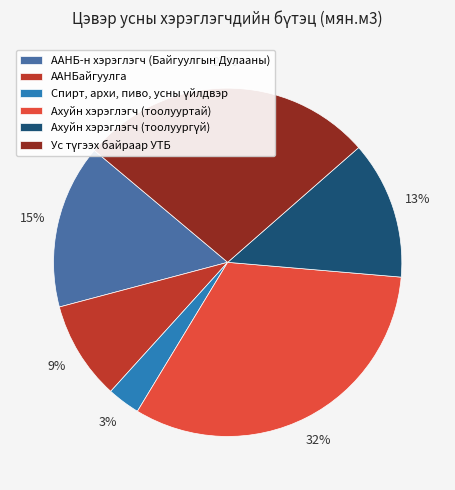

Does ААНБайгуулга account for over 50% of the chart?

No